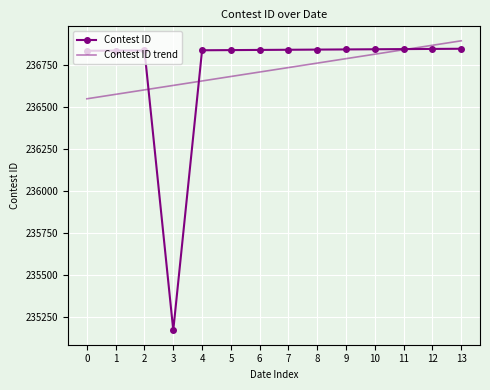

Which series ends up on top after the final intersection of Contest ID and Contest ID trend?

Contest ID trend